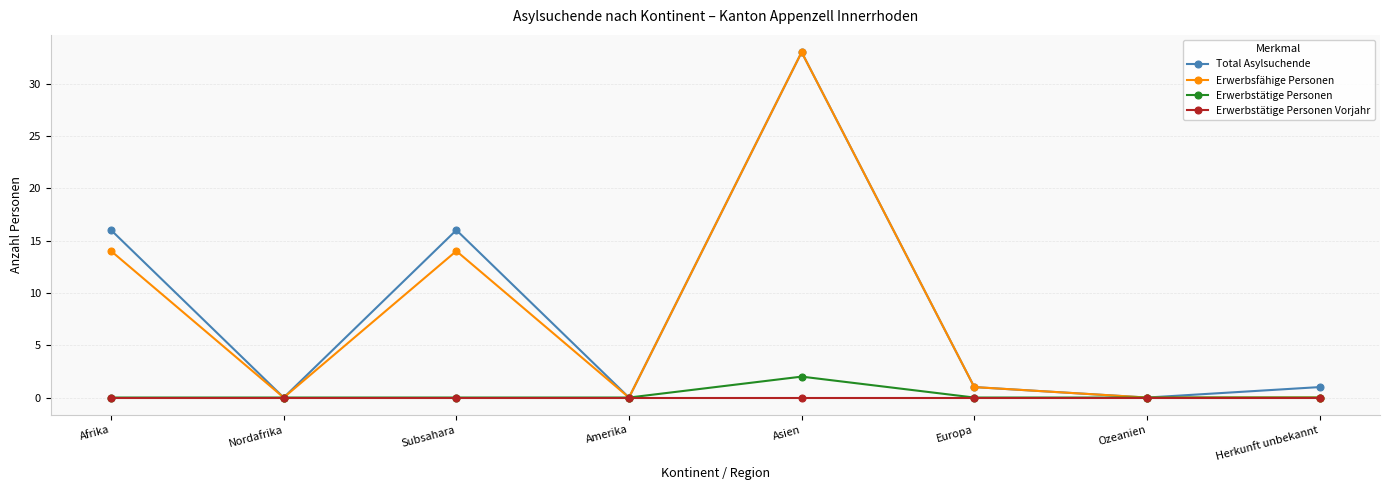

Is the value of Erwerbsfähige Personen at Afrika greater than the value of Erwerbstätige Personen Vorjahr at Subsahara?

Yes